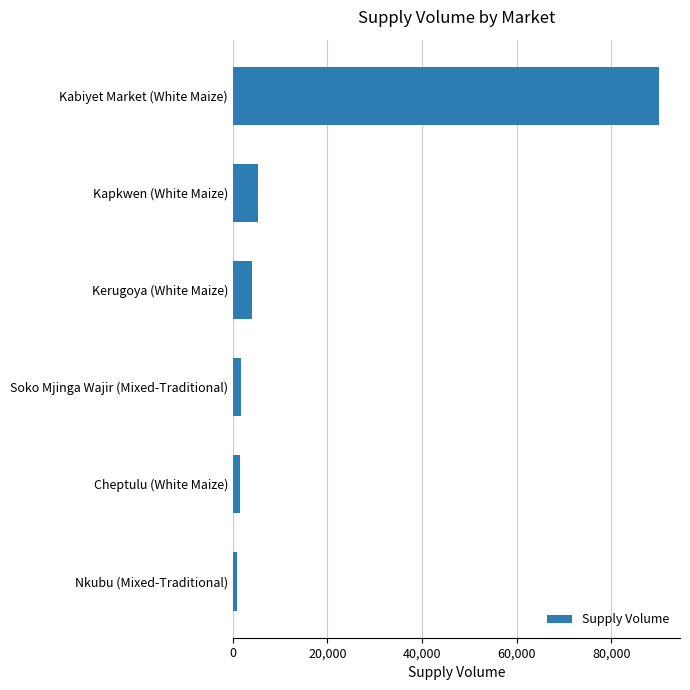

What is the average value?

17283